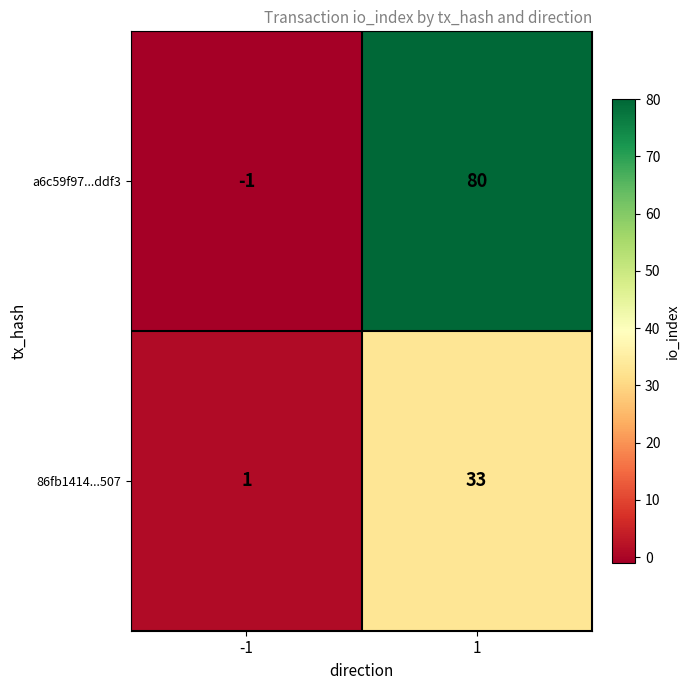

At which category does the chart reach its peak across all series?

1